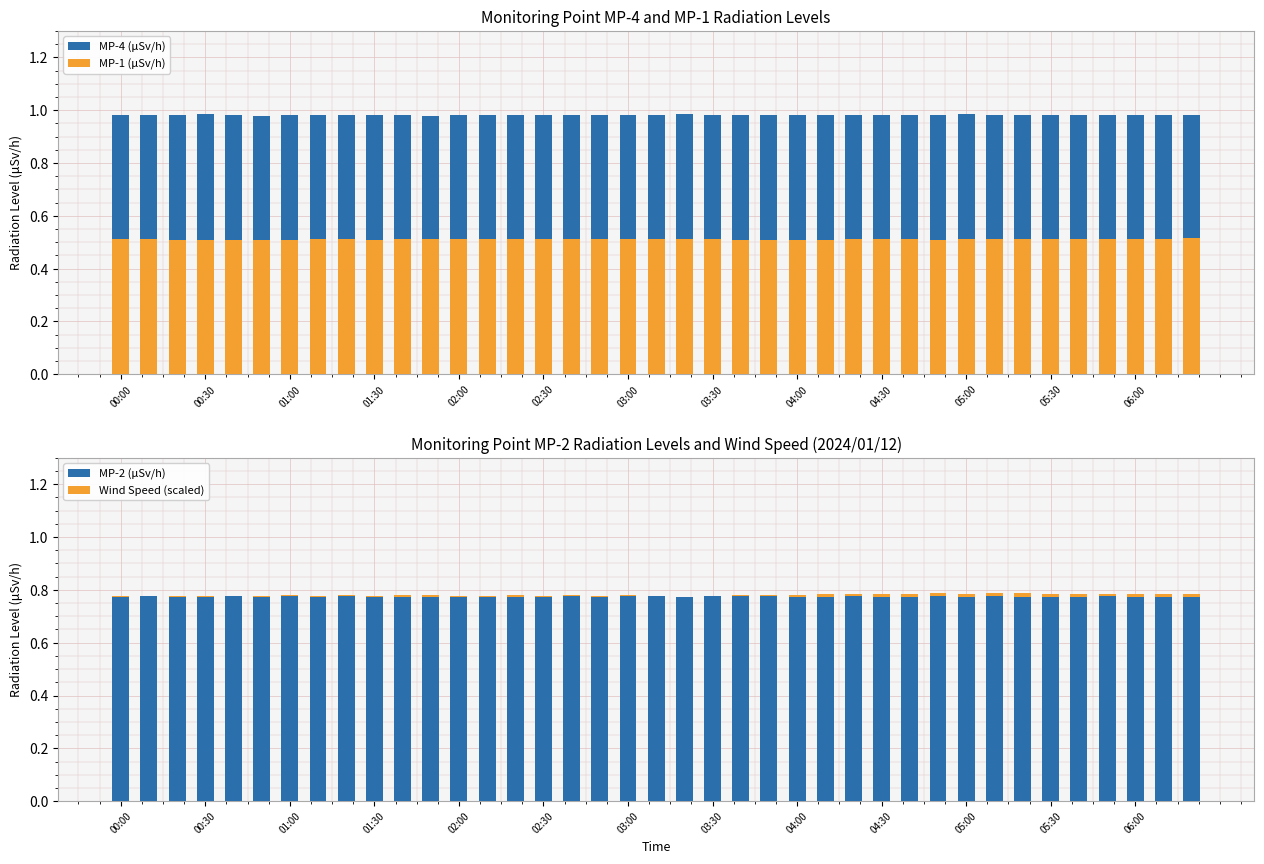

Rank the series by their maximum value, from lowest to highest.

Wind Speed (scaled), MP-1 (μSv/h), MP-2 (μSv/h), MP-4 (μSv/h)